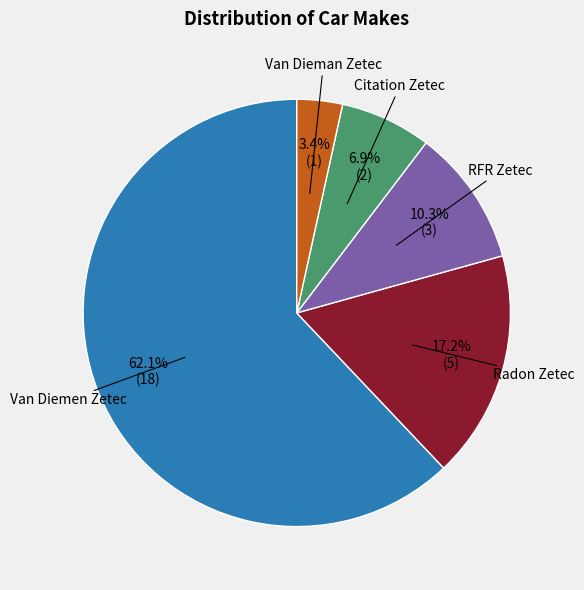

Is there a majority slice in this chart?

Yes